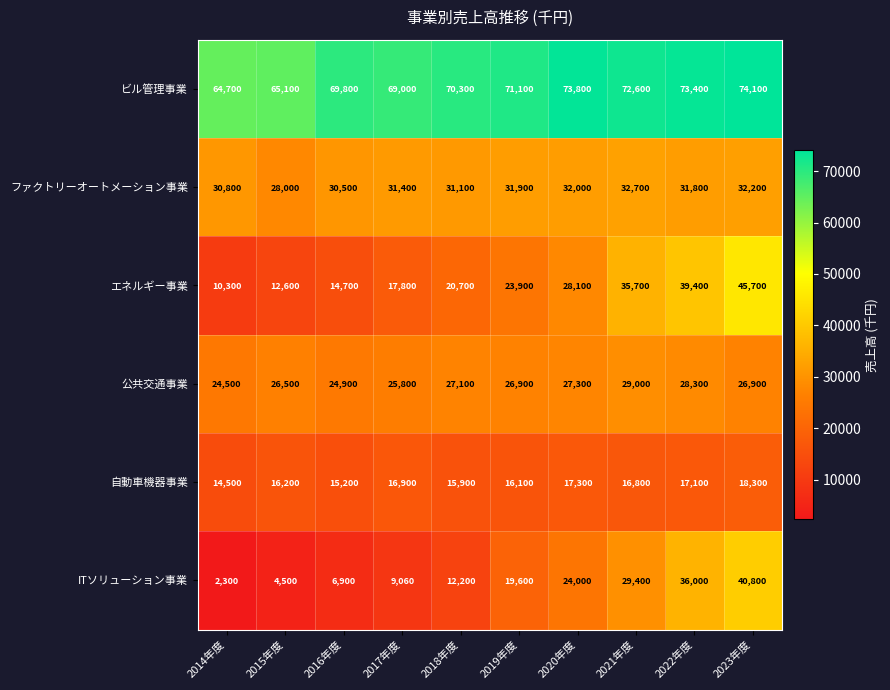

What is the difference between the 公共交通事業 values at 2016年度 and 2014年度?

400